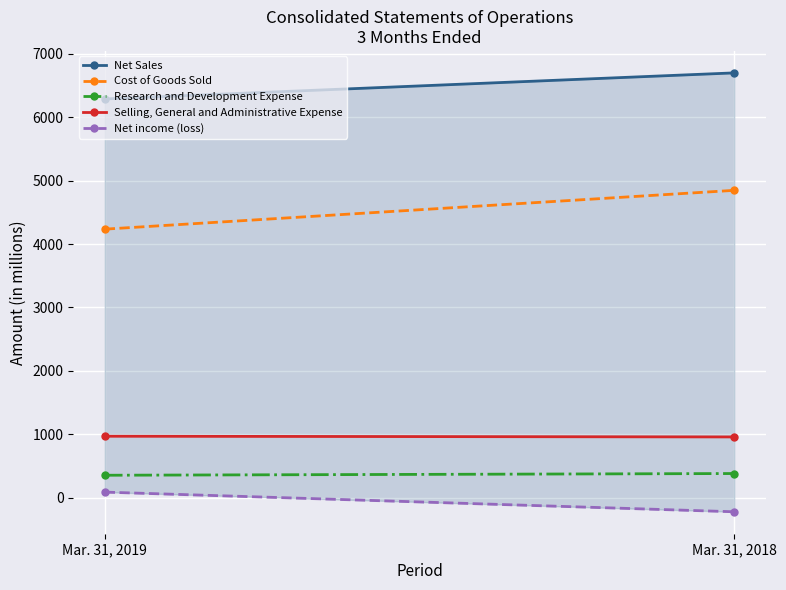

List the labels in order of Net Sales value, smallest first.

Mar. 31, 2019, Mar. 31, 2018